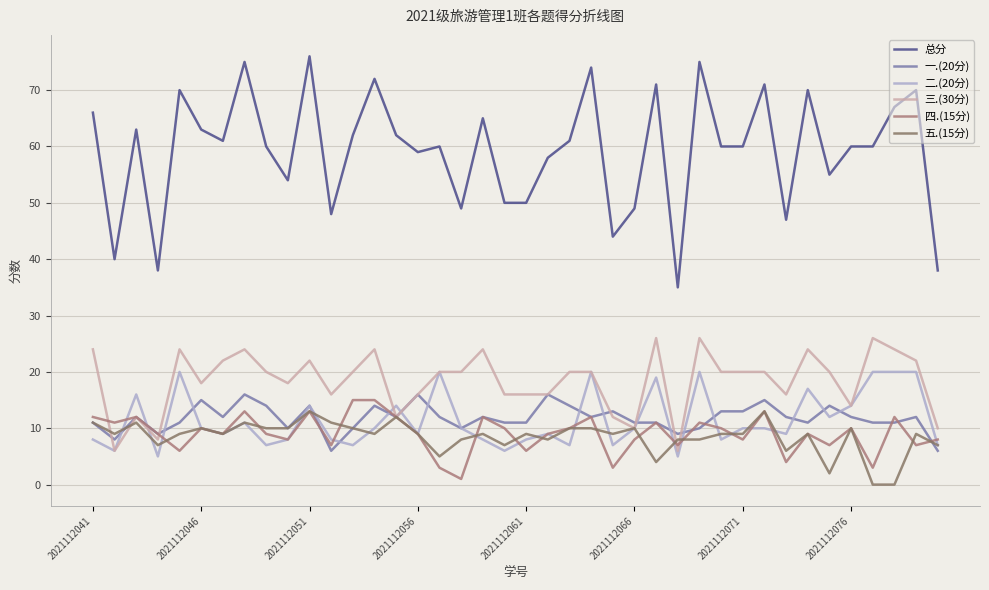

After their last crossing, which series has the higher values: 三.(30分) or 五.(15分)?

三.(30分)